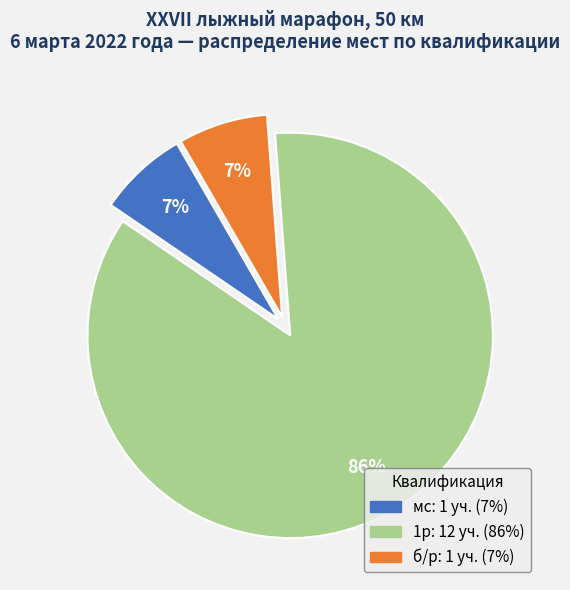

To the nearest percent, what is the average slice percentage?

33%